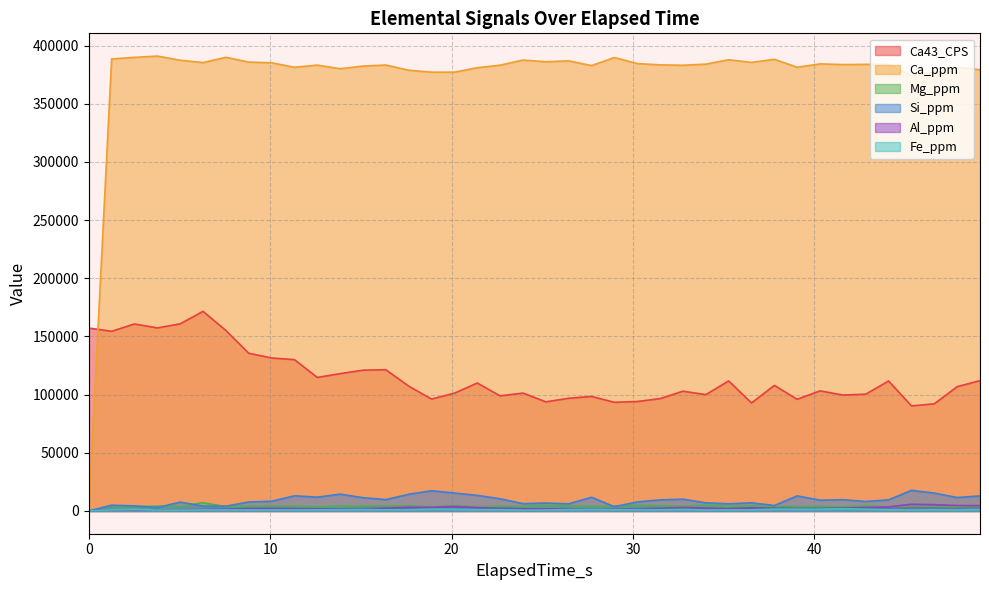

True or false: Ca_ppm and Mg_ppm cross at least once.

False